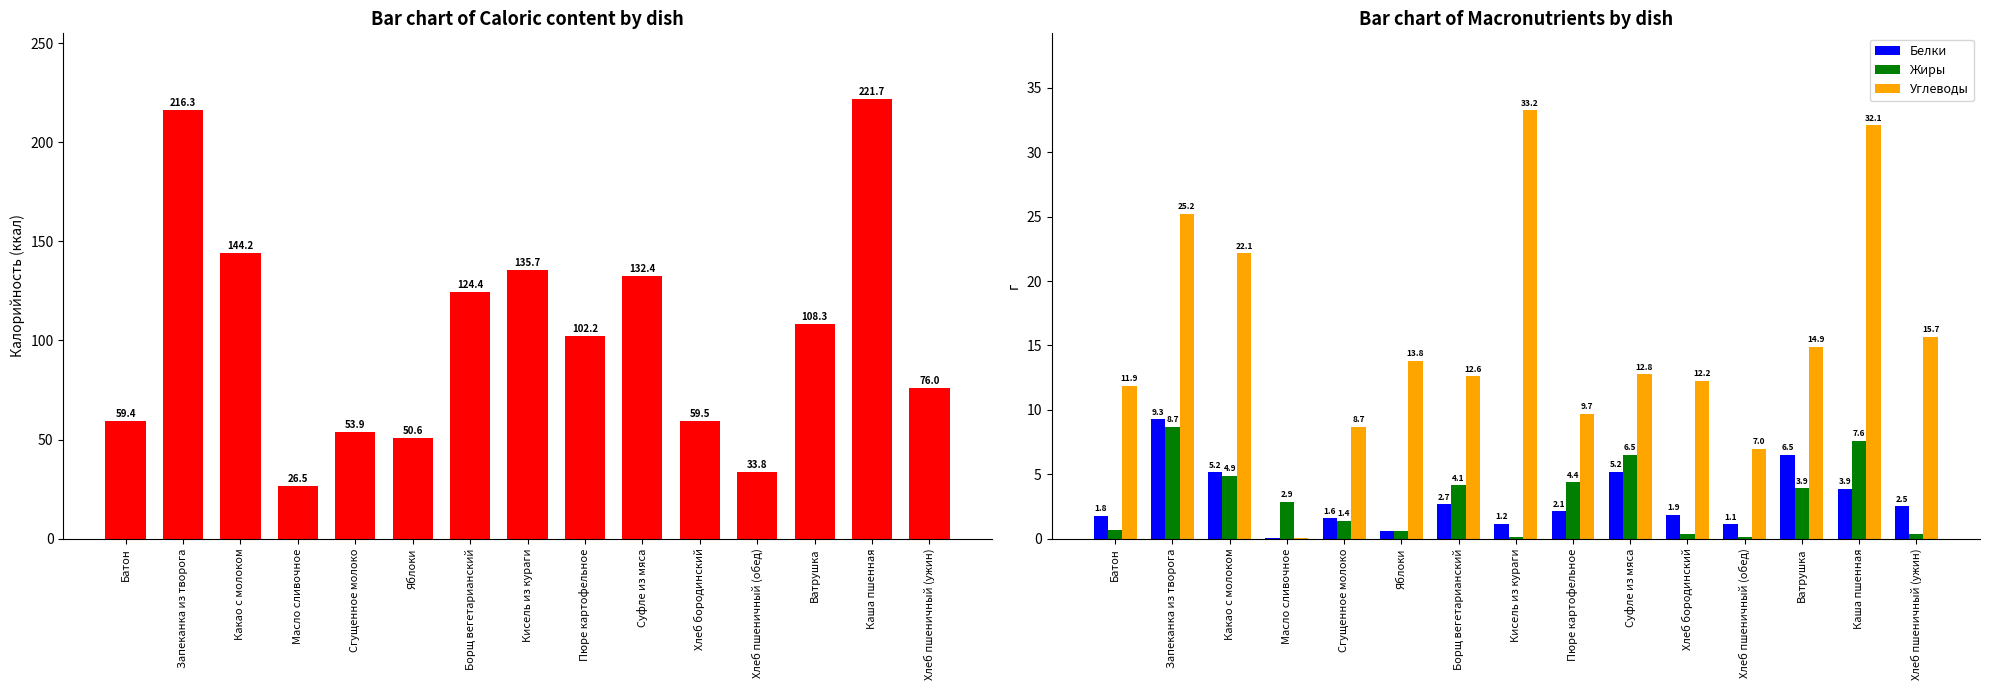

What value does the Углеводы series have at Пюре картофельное?

9.7